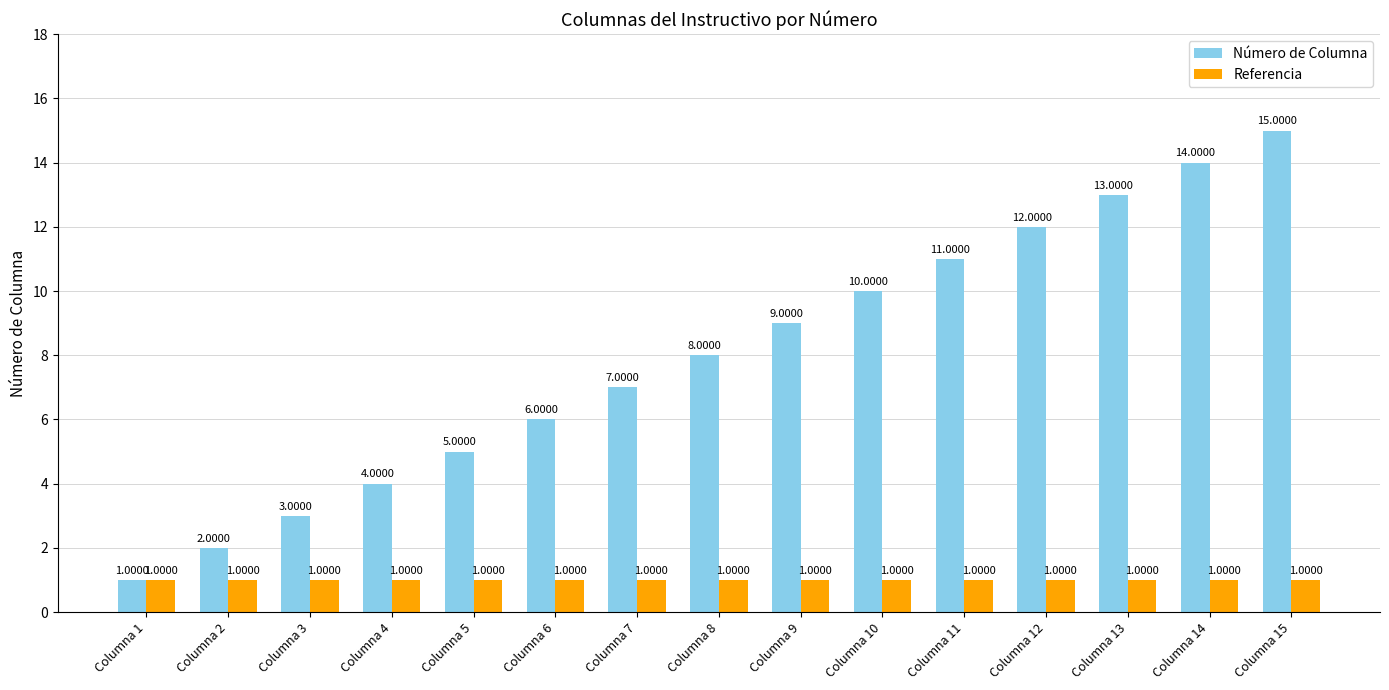

What is the sum of all Número de Columna values?

120